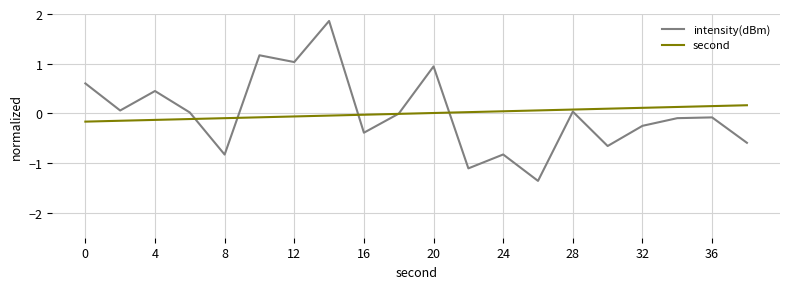

What is the maximum value shown in the chart?

1.9